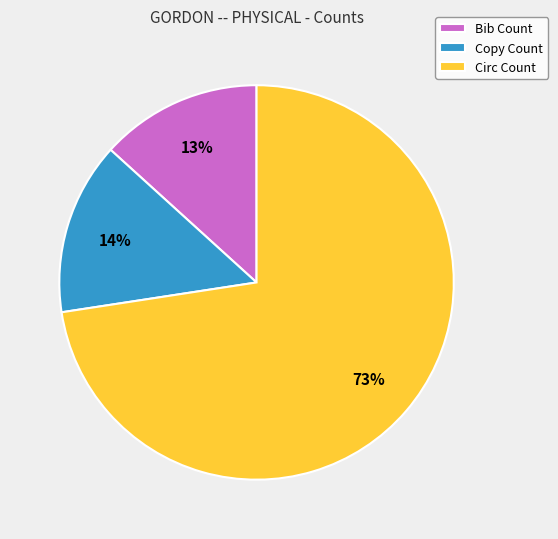

True or false: Circ Count accounts for 73% of the total.

True